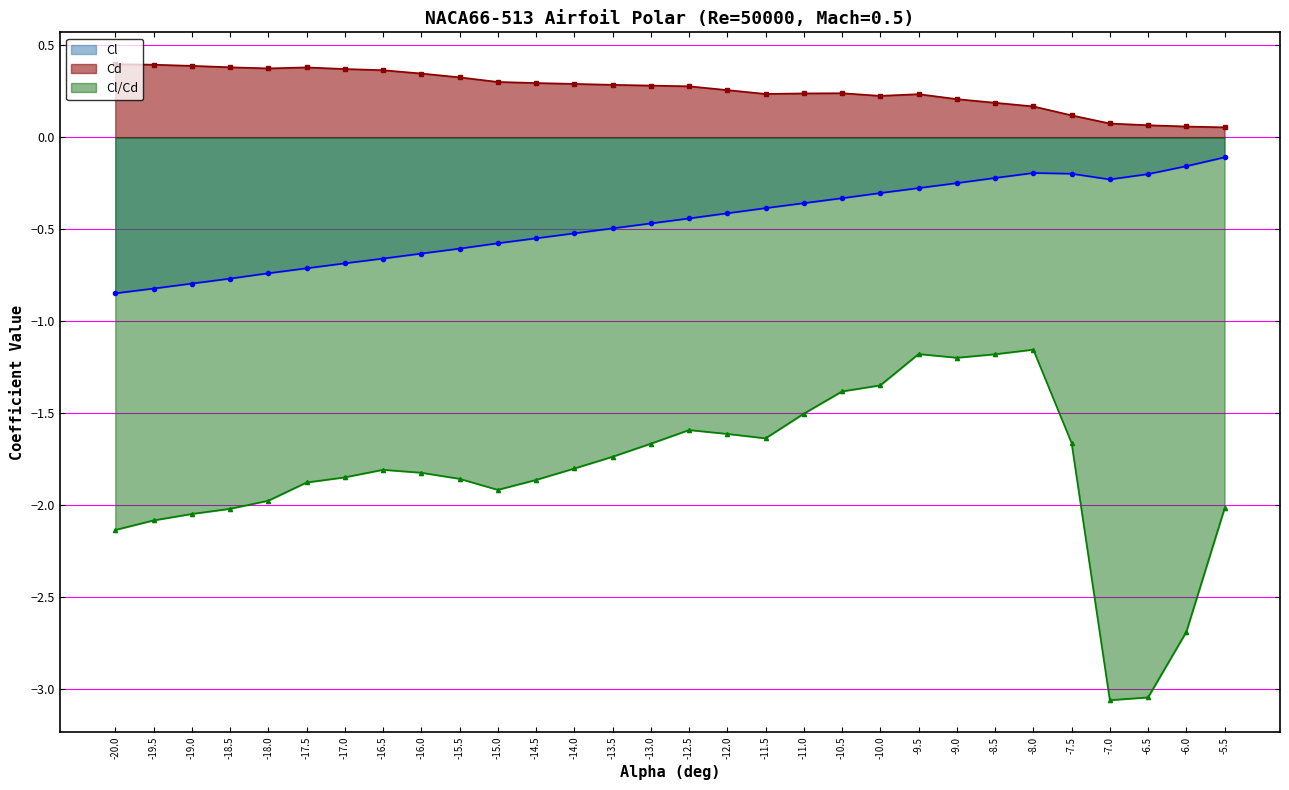

What is the average value of the Cl/Cd series?

-1.8